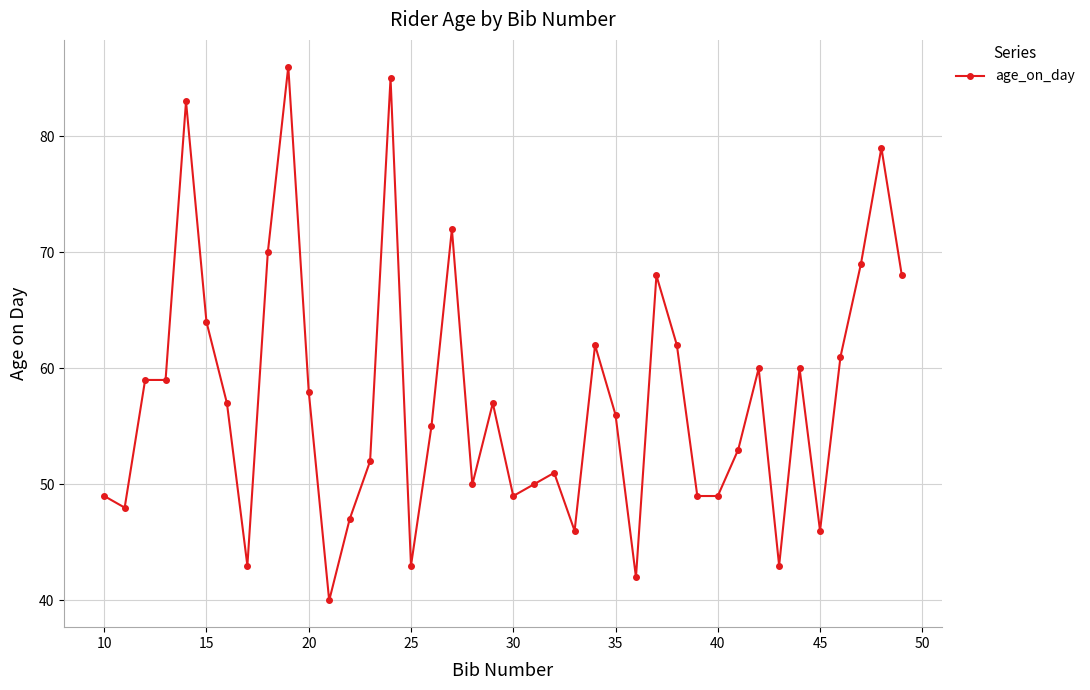

What is the greatest value displayed?

86